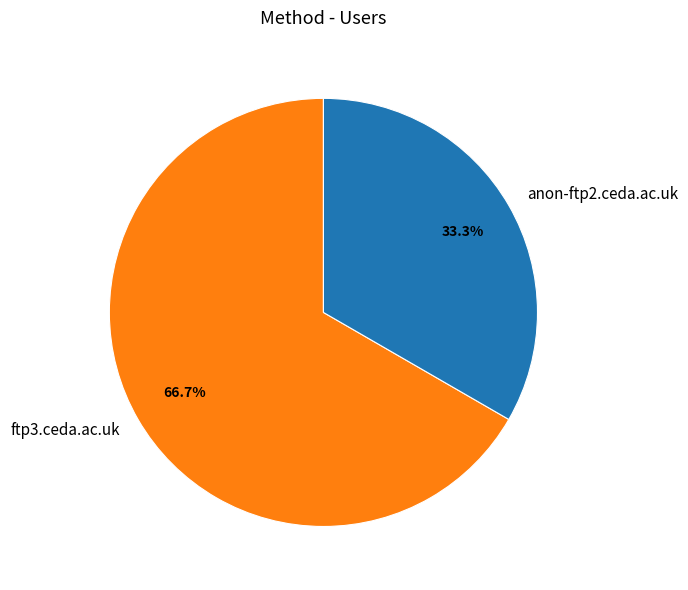

Which slice is the smallest?

anon-ftp2.ceda.ac.uk